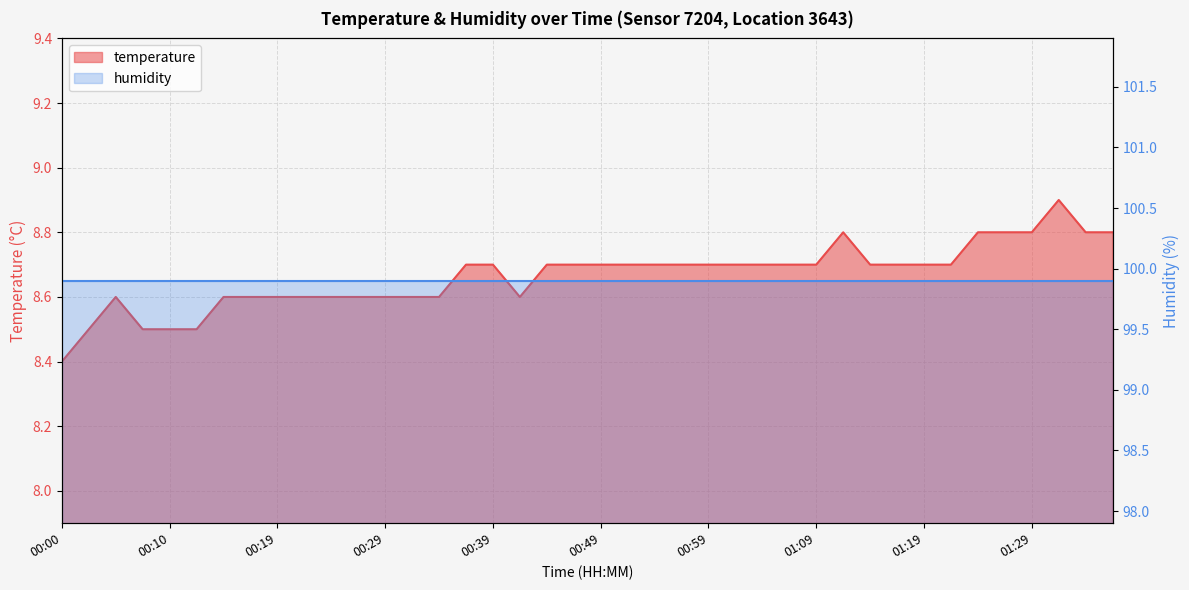

Reading left to right, extract all data points from this chart.

00:00=8.4	00:02=8.5	00:05=8.6	00:07=8.5	00:10=8.5	00:12=8.5	00:15=8.6	00:17=8.6	00:19=8.6	00:22=8.6	00:24=8.6	00:27=8.6	00:29=8.6	00:32=8.6	00:34=8.6	00:37=8.7	00:39=8.7	00:42=8.6	00:44=8.7	00:47=8.7	00:49=8.7	00:52=8.7	00:54=8.7	00:57=8.7	00:59=8.7	01:02=8.7	01:04=8.7	01:07=8.7	01:09=8.7	01:11=8.8	01:14=8.7	01:16=8.7	01:19=8.7	01:21=8.7	01:24=8.8	01:26=8.8	01:29=8.8	01:31=8.9	01:34=8.8	01:36=8.8